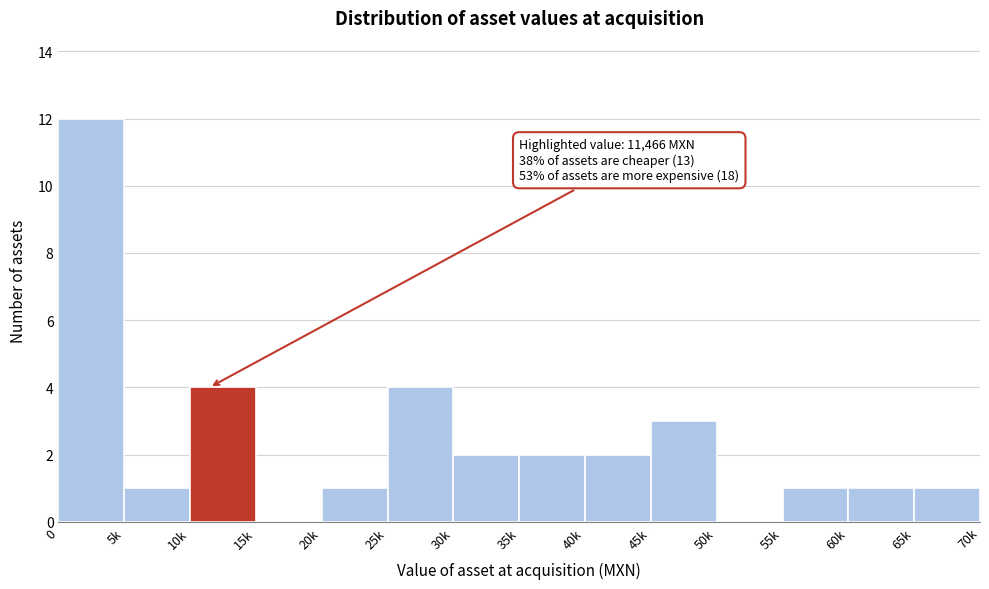

Reading left to right, what are all the values shown in this chart?

0=12	5k=1	10k=4	15k=0	20k=1	25k=4	30k=2	35k=2	40k=2	45k=3	50k=0	55k=1	60k=1	65k=1